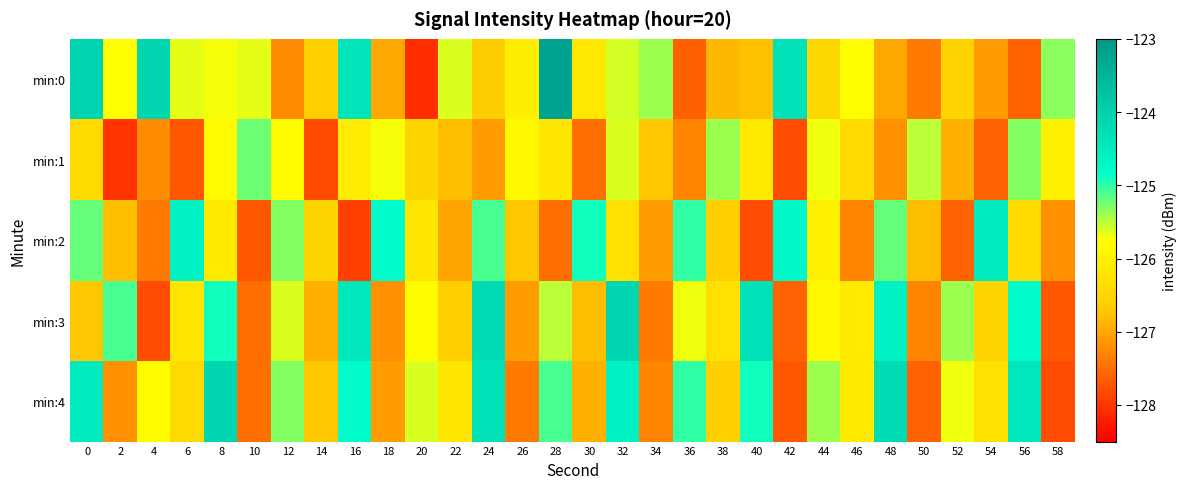

What is the greatest value displayed?

-123.2